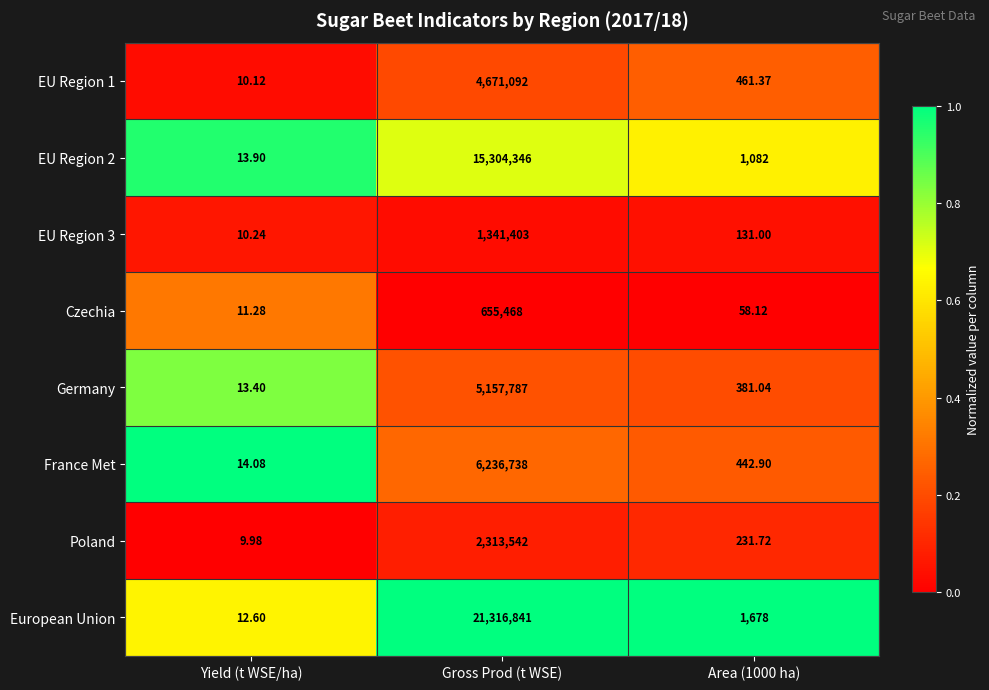

Is the value of France Met at Area (1000 ha) greater than the value of Czechia at Area (1000 ha)?

Yes